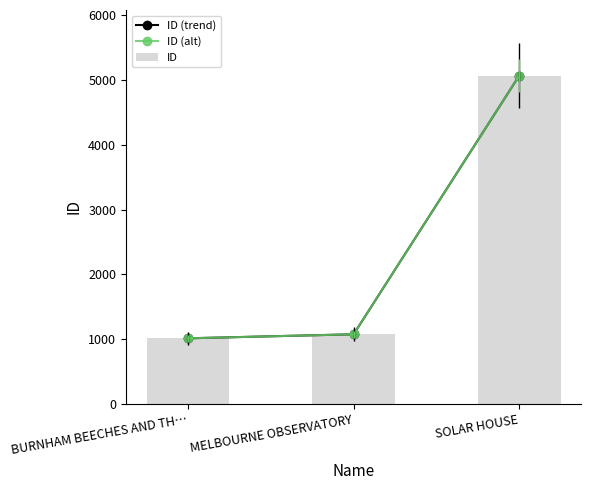

What position from the left is MELBOURNE OBSERVATORY?

2